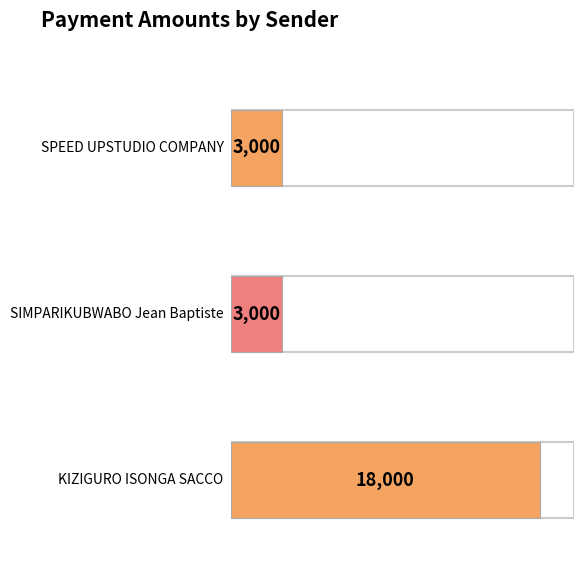

What is the average value?

8000